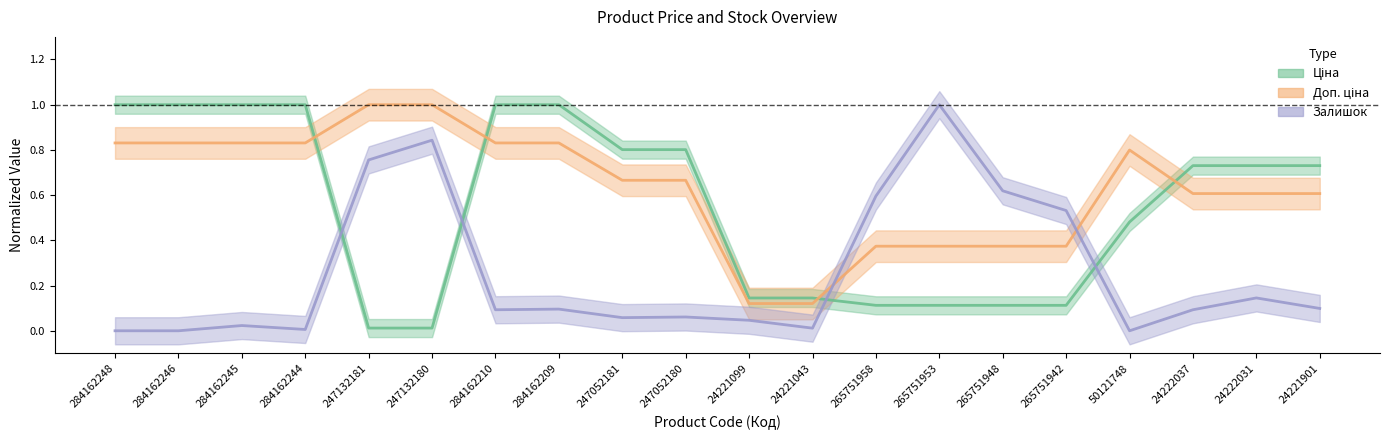

Which series ends up on top after the final intersection of Ціна and Залишок?

Ціна